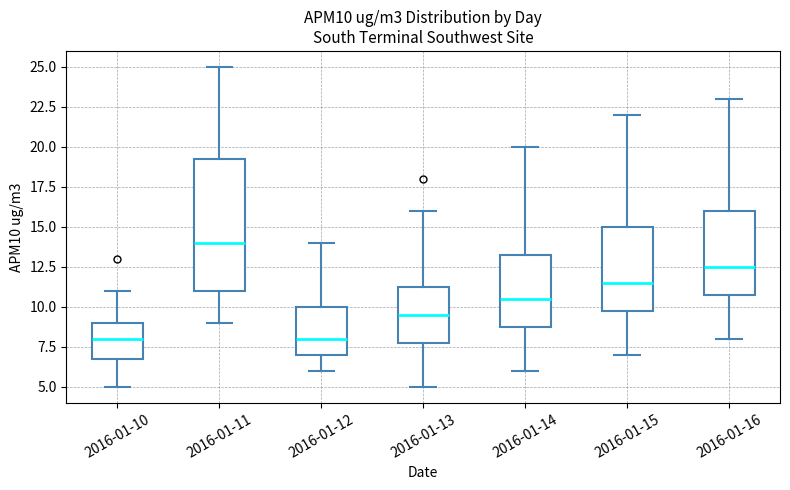

Reading left to right, transcribe this box plot: for each box, give where its median line is, the range the box spans, and where its two whiskers end, as read against the y-axis. The values are not printed on the chart, so give them approximately, as read against the axis.

2016-01-10: median 8.0, box 7.0 to 9.0, whiskers 5.0 to 11.0
2016-01-11: median 14.0, box 11.0 to 19.5, whiskers 9.0 to 25.0
2016-01-12: median 8.0, box 7.0 to 10.0, whiskers 6.0 to 14.0
2016-01-13: median 9.5, box 8.0 to 11.5, whiskers 5.0 to 16.0
2016-01-14: median 10.5, box 9.0 to 13.5, whiskers 6.0 to 20.0
2016-01-15: median 11.5, box 10.0 to 15.0, whiskers 7.0 to 22.0
2016-01-16: median 12.5, box 11.0 to 16.0, whiskers 8.0 to 23.0